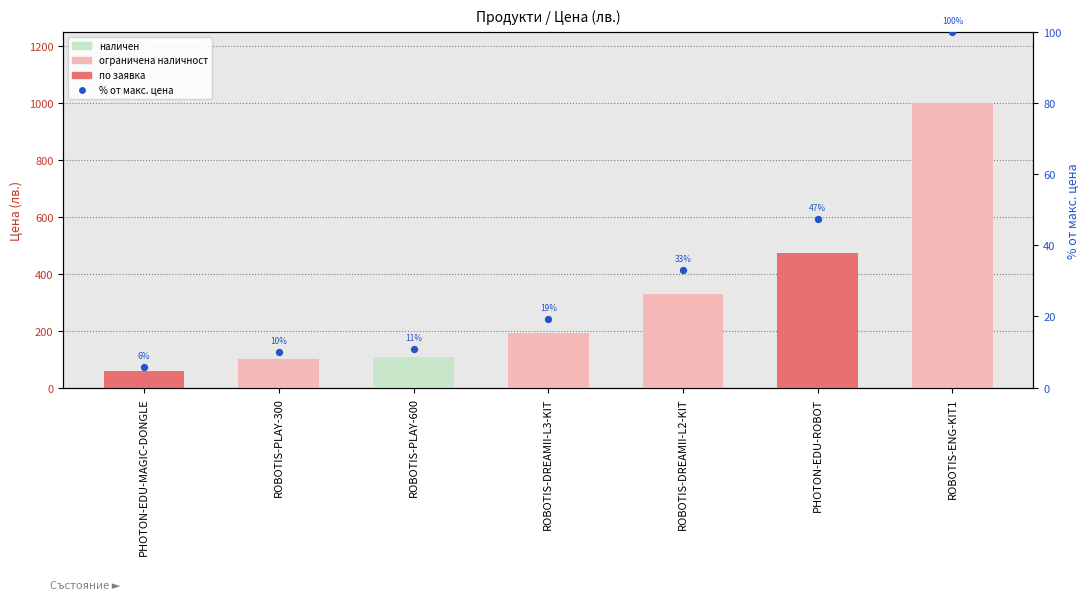

Is the value of Цена at ROBOTIS-PLAY-300 greater than the value of % от макс. at ROBOTIS-PLAY-600?

Yes